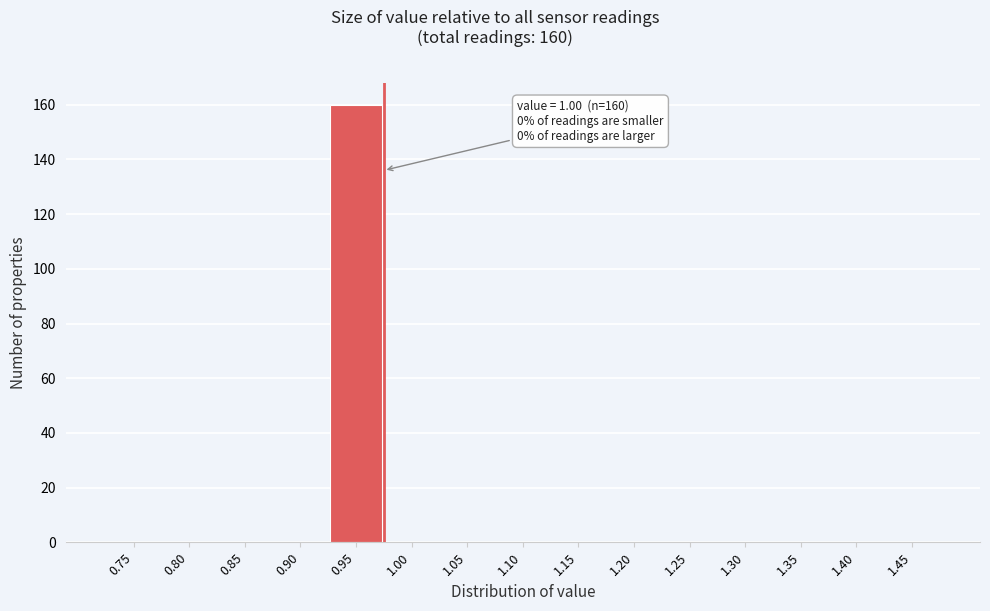

Reading right to left, transcribe all the data shown in this chart.

1.45=0	1.40=0	1.35=0	1.30=0	1.25=0	1.20=0	1.15=0	1.10=0	1.05=0	1.00=0	0.95=160	0.90=0	0.85=0	0.80=0	0.75=0